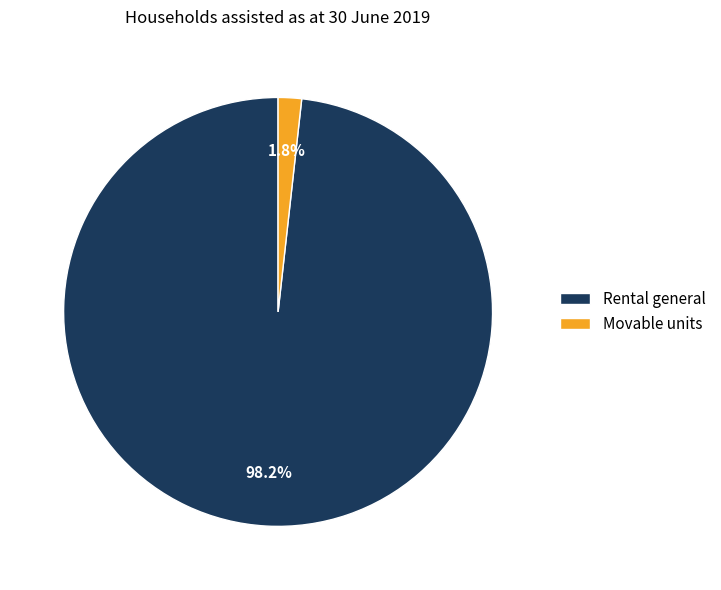

To the nearest percent, what is the difference between the Rental general and Movable units slice percentages?

96%